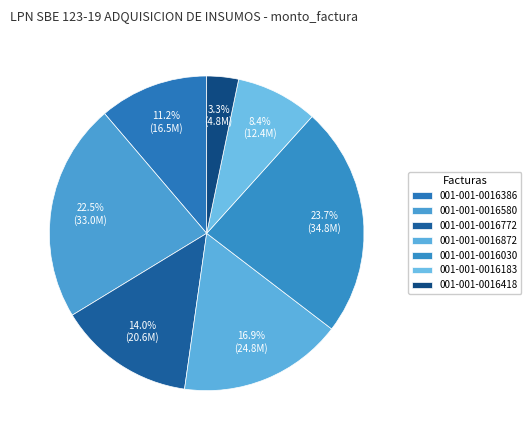

Approximately how many times larger is the value at 001-001-0016386 compared to 001-001-0016580?

0.5